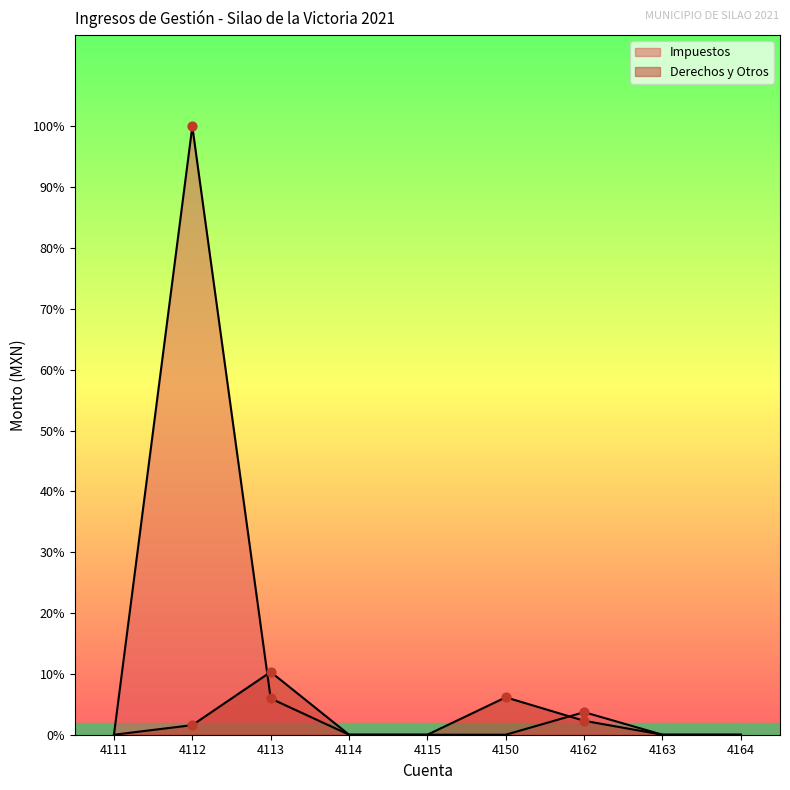

At how many categories does at least one series exceed 25620281?

1